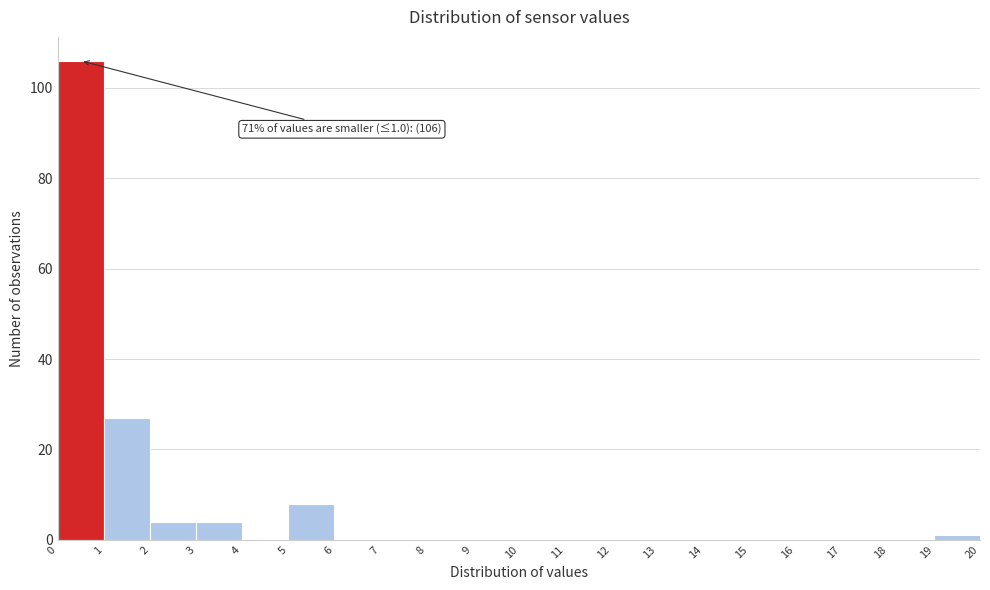

Over which range of the x-axis is the bar tallest?

0 to 1